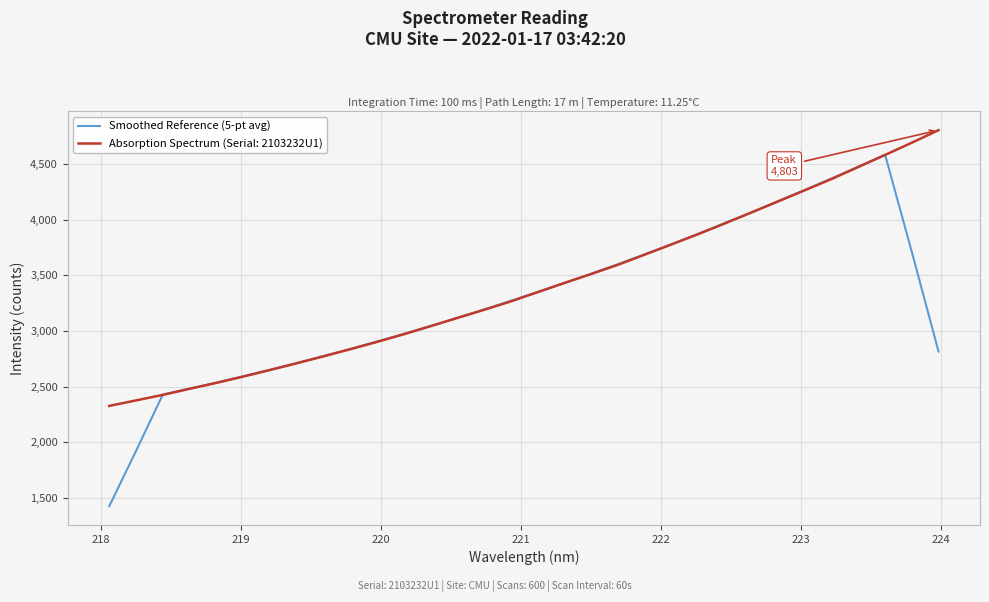

Which series has the largest range (max minus min)?

Smoothed Reference (5-pt avg)